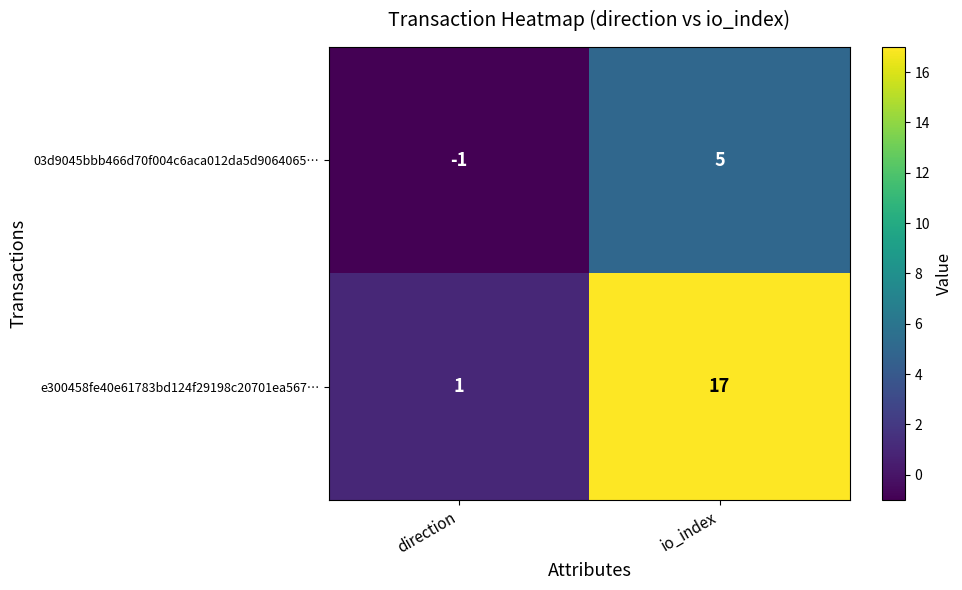

List the series in order of their overall mean, lowest first.

03d9045bbb466d70f004c6aca012da5d9064065…, e300458fe40e61783bd124f29198c20701ea567…